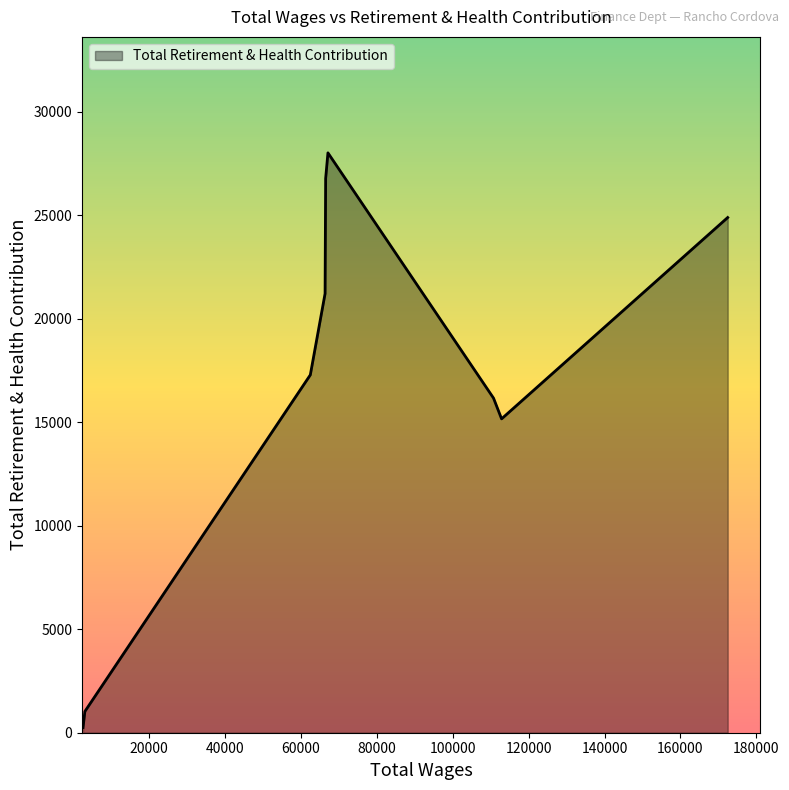

What is the maximum value shown in the chart?

28022